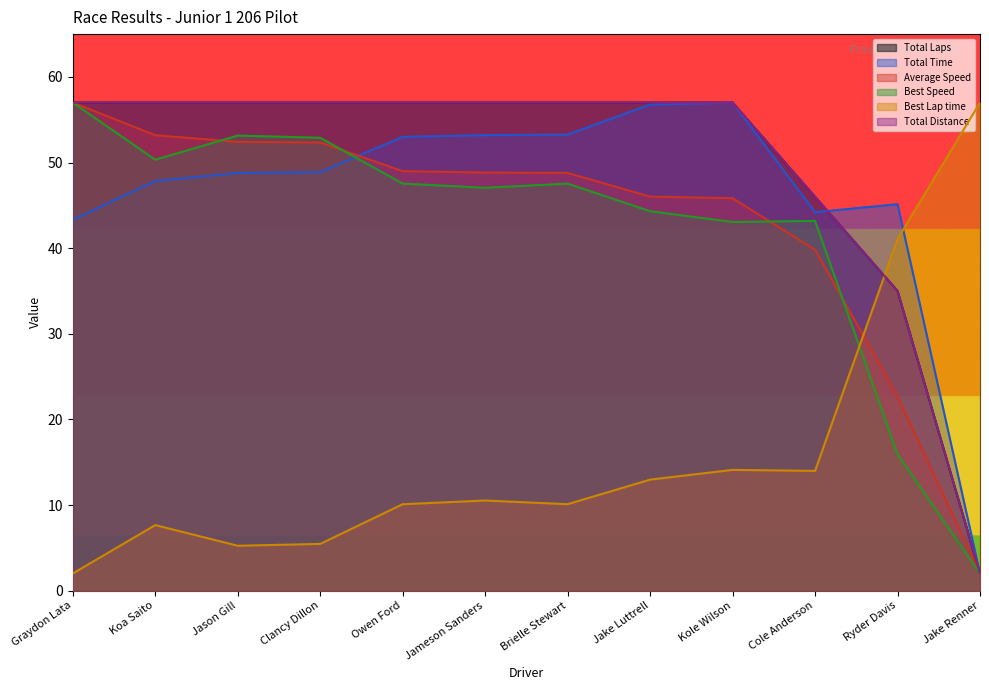

What is the total value across all series at Cole Anderson?

233.2